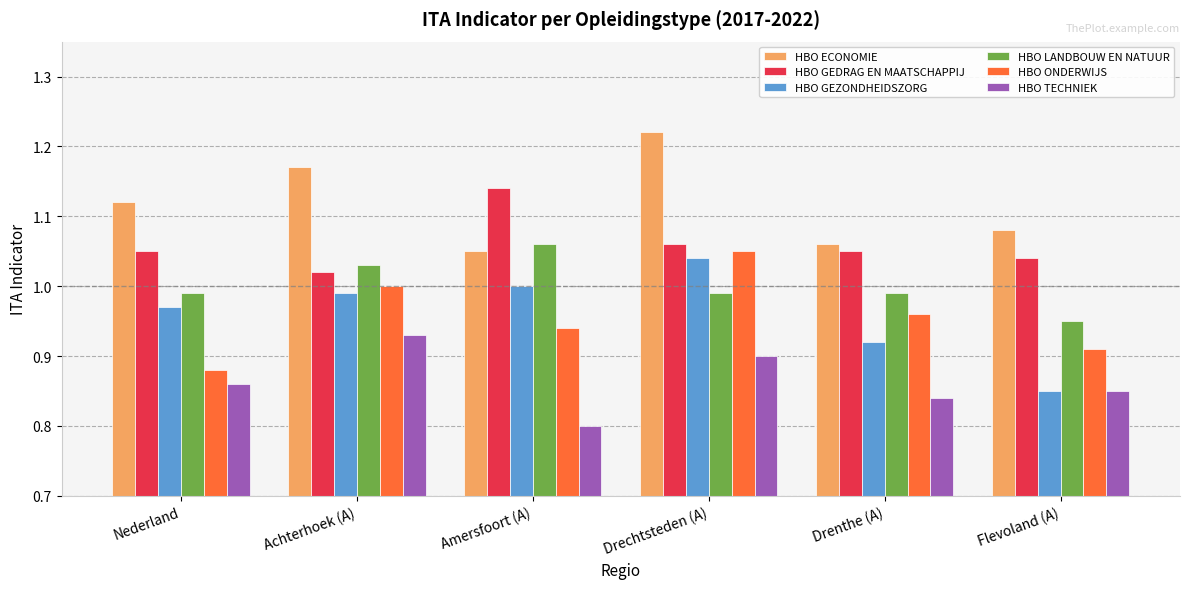

What is the difference between the HBO ONDERWIJS values at Drenthe (A) and Nederland?

0.1